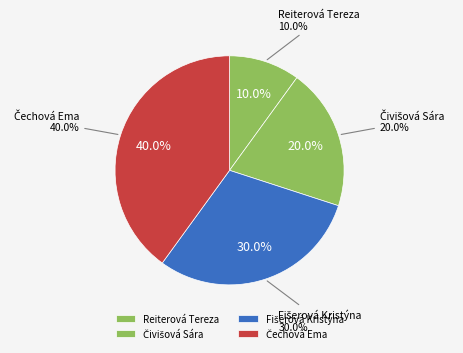

How many slices are in this pie chart?

4